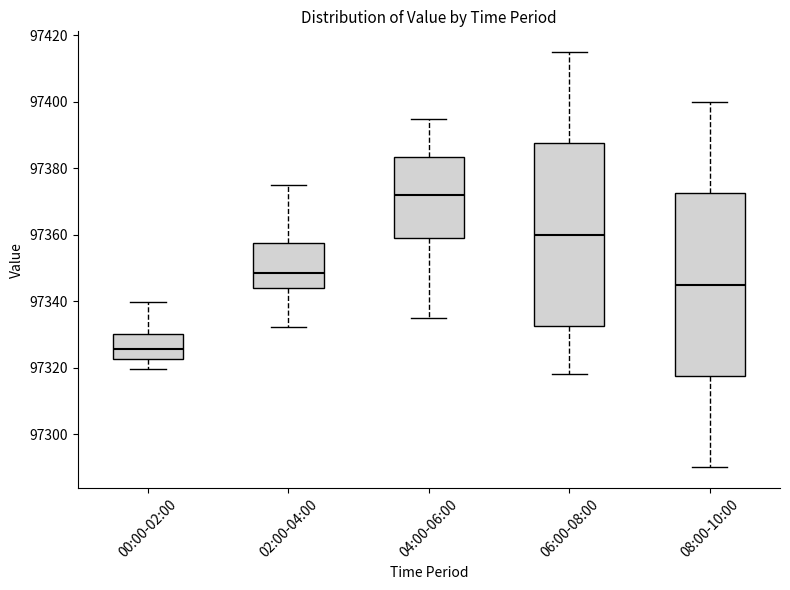

Reading left to right, transcribe this box plot: for each box, give where its median line is, the range the box spans, and where its two whiskers end, as read against the y-axis. The values are not printed on the chart, so give them approximately, as read against the axis.

00:00-02:00: median 97326, box 97322 to 97330, whiskers 97320 to 97340
02:00-04:00: median 97348, box 97344 to 97358, whiskers 97332 to 97376
04:00-06:00: median 97372, box 97360 to 97384, whiskers 97336 to 97396
06:00-08:00: median 97360, box 97332 to 97388, whiskers 97318 to 97416
08:00-10:00: median 97346, box 97318 to 97372, whiskers 97290 to 97400